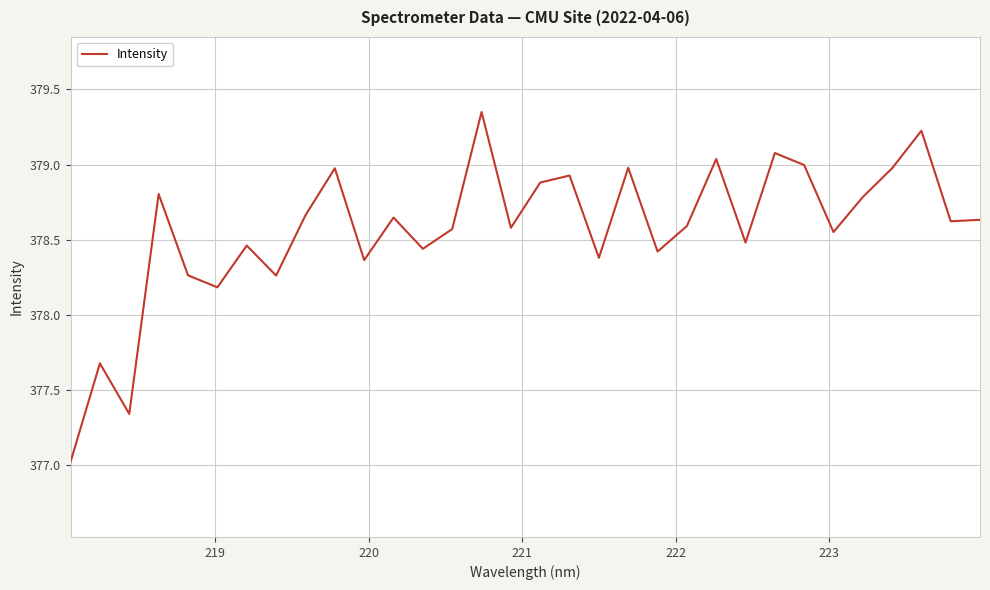

Count the number of categories in the chart.

32